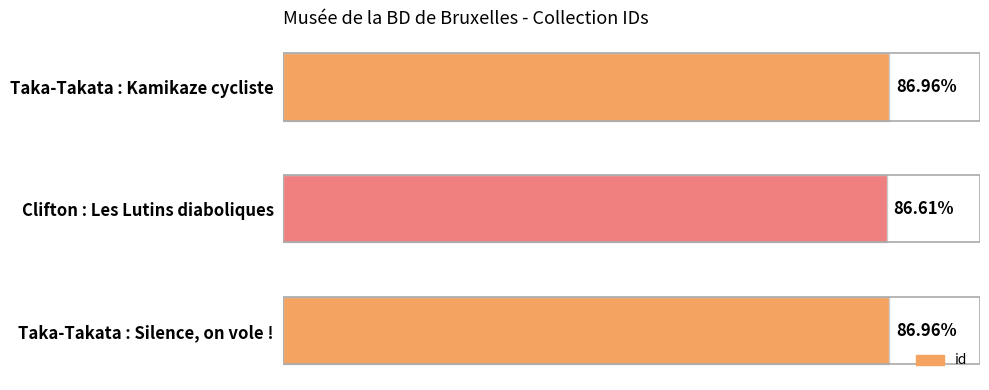

Does the chart contain any negative values?

No